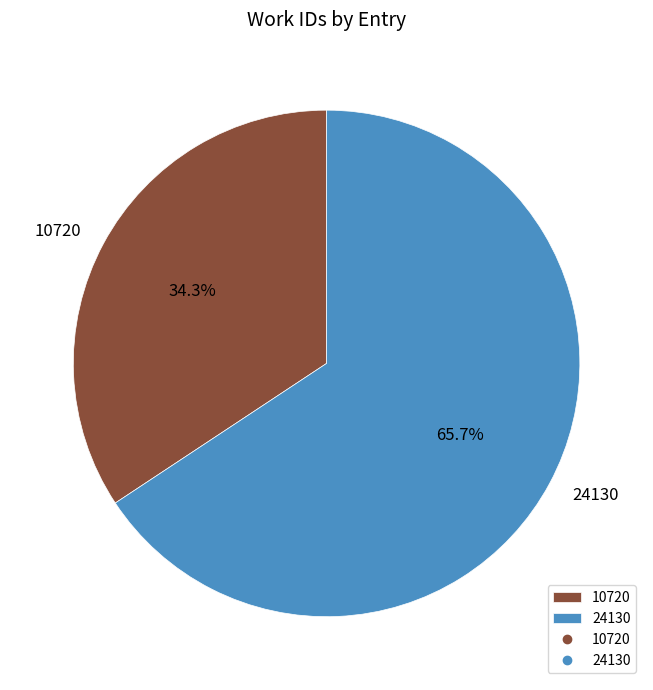

To the nearest percent, what portion does 24130 represent?

66%